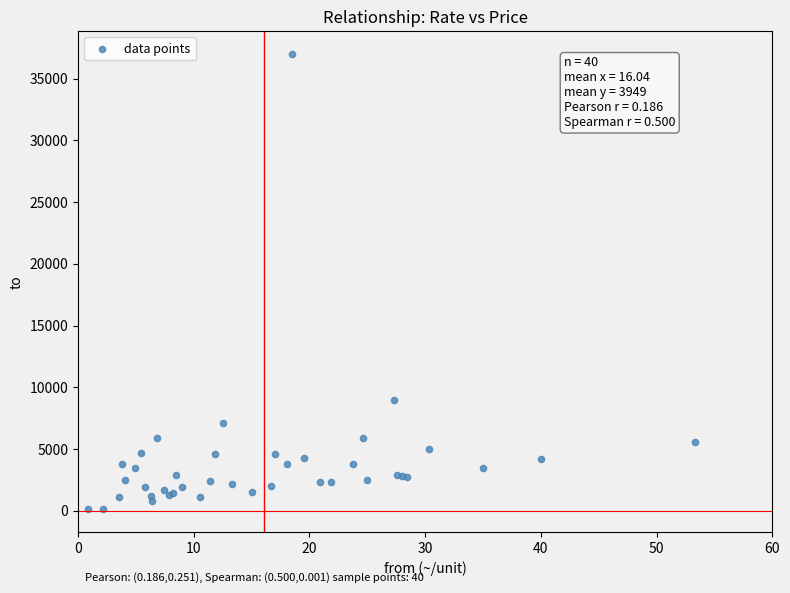

What Y value in the scatter plot is closest to 18560?

9000